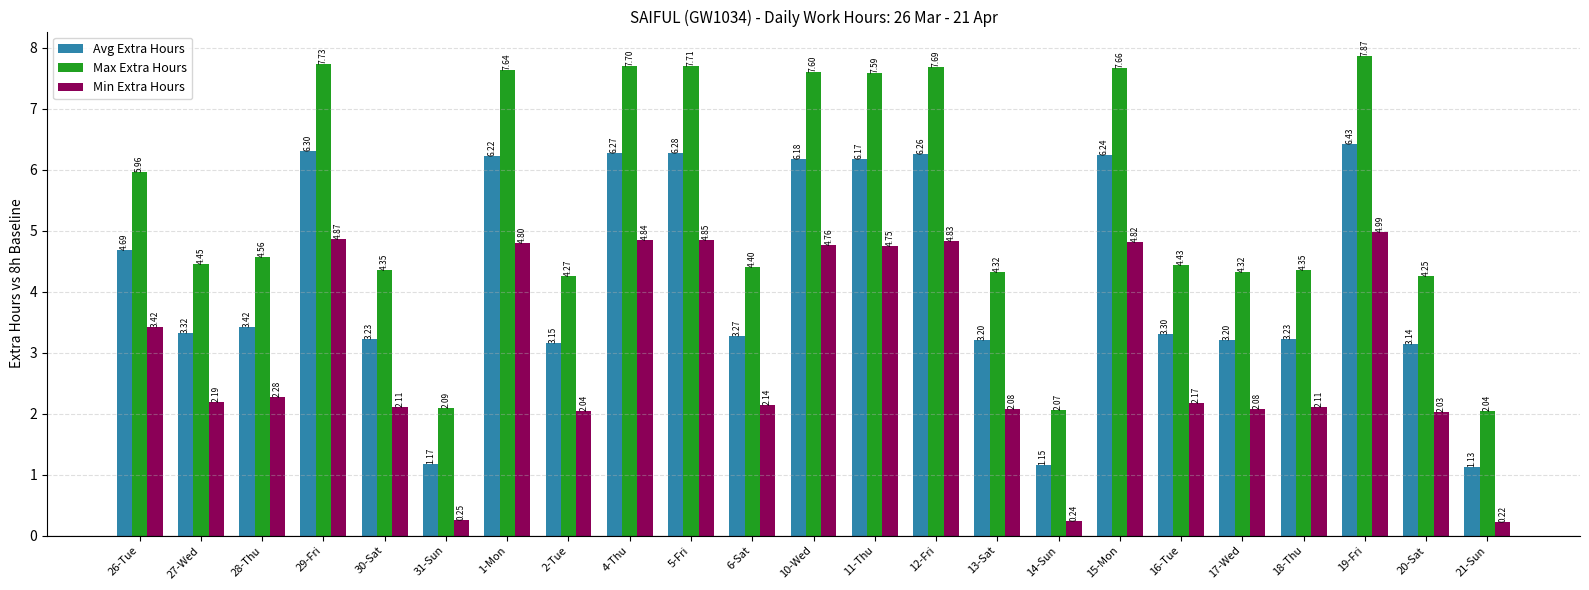

What is the sum of the Avg Extra Hours values at 18-Thu and 30-Sat?

6.5